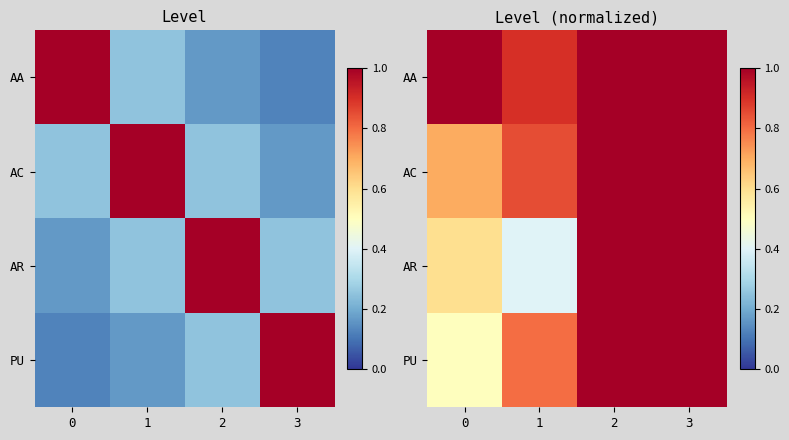

What is the approximate value of AA at 3?

1.0